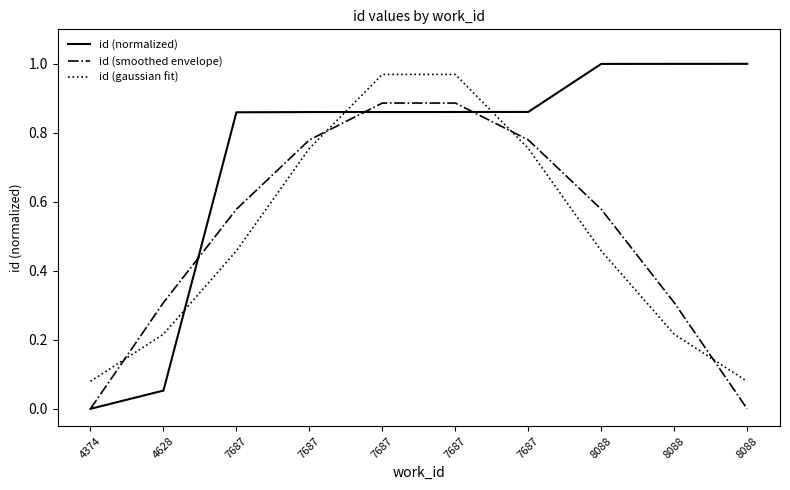

What are all the series names shown in the legend?

id (normalized), id (smoothed envelope), id (gaussian fit)